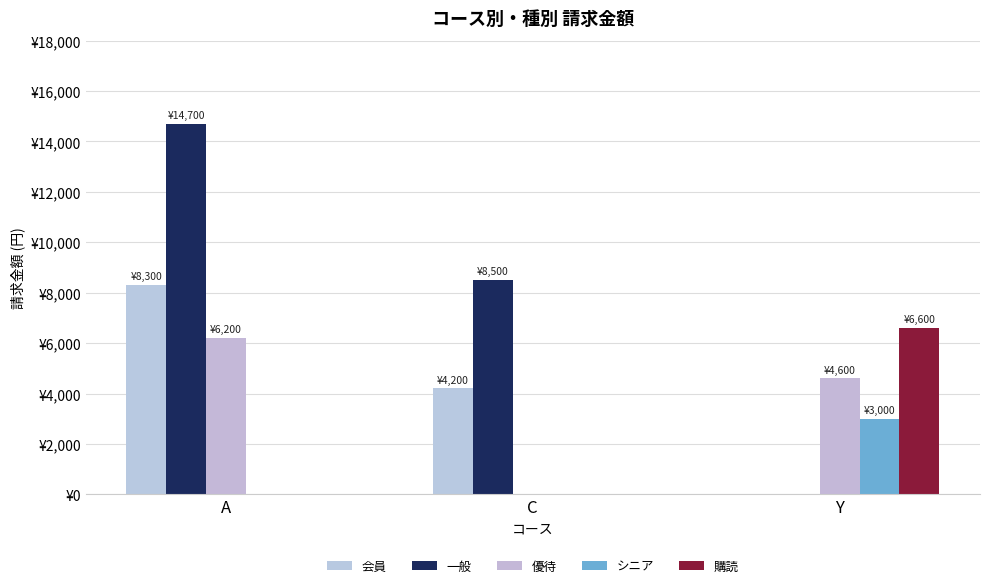

Which has a higher value, A or Y?

A